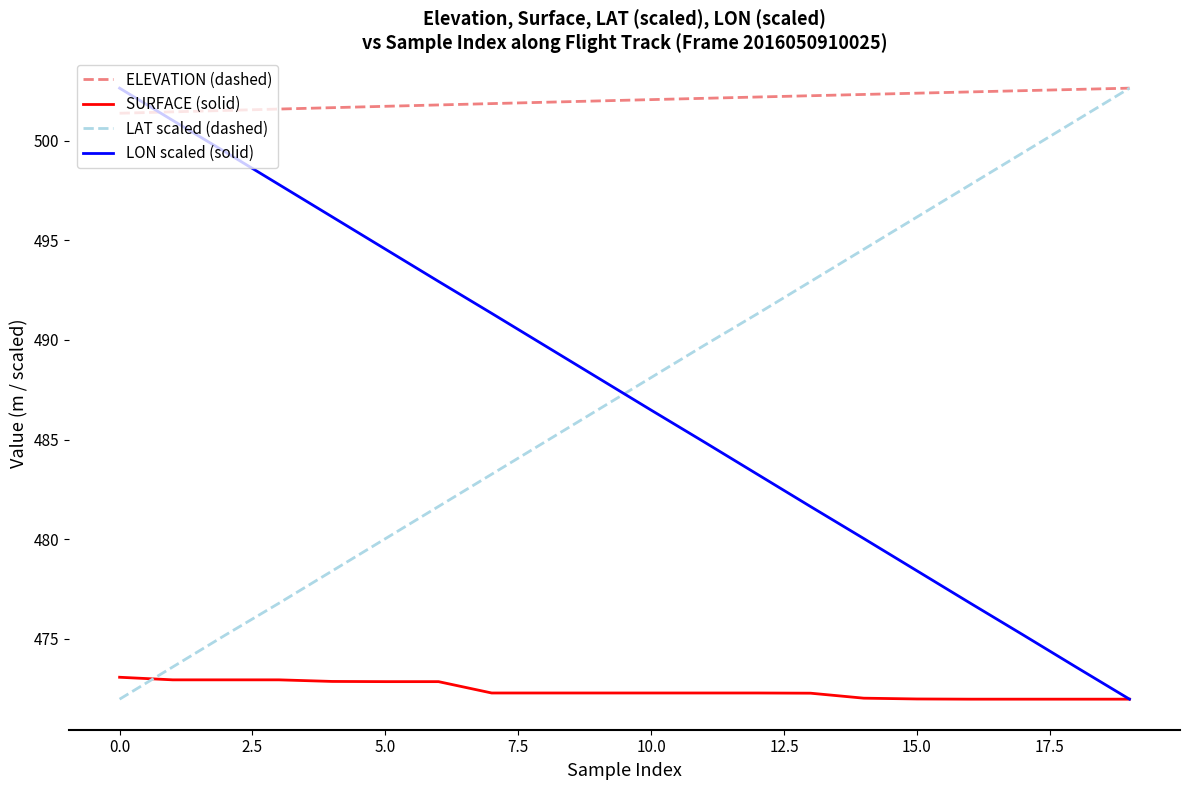

After their last crossing, which series has the higher values: LON scaled (solid) or ELEVATION (dashed)?

ELEVATION (dashed)